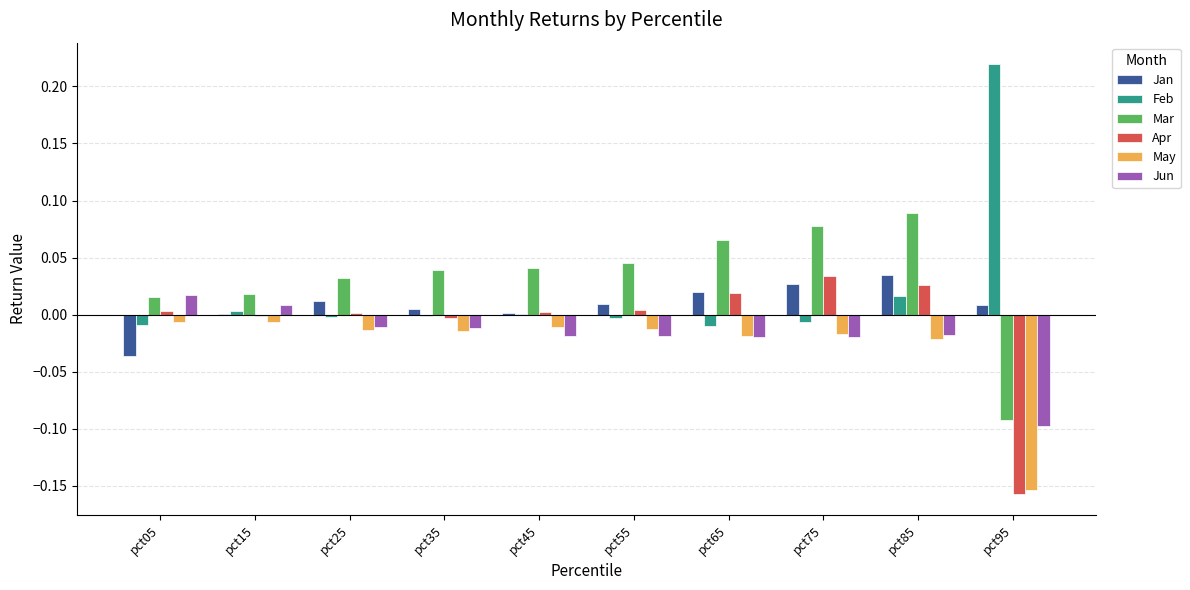

What are all the series names shown in the legend?

Jan, Feb, Mar, Apr, May, Jun